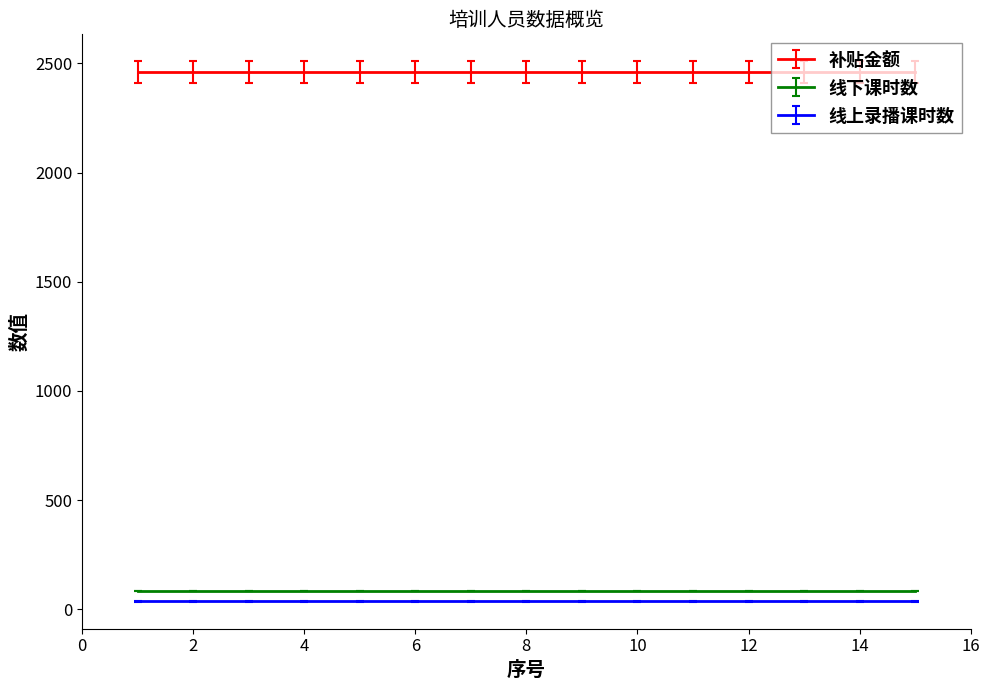

What is the smallest value displayed?

36